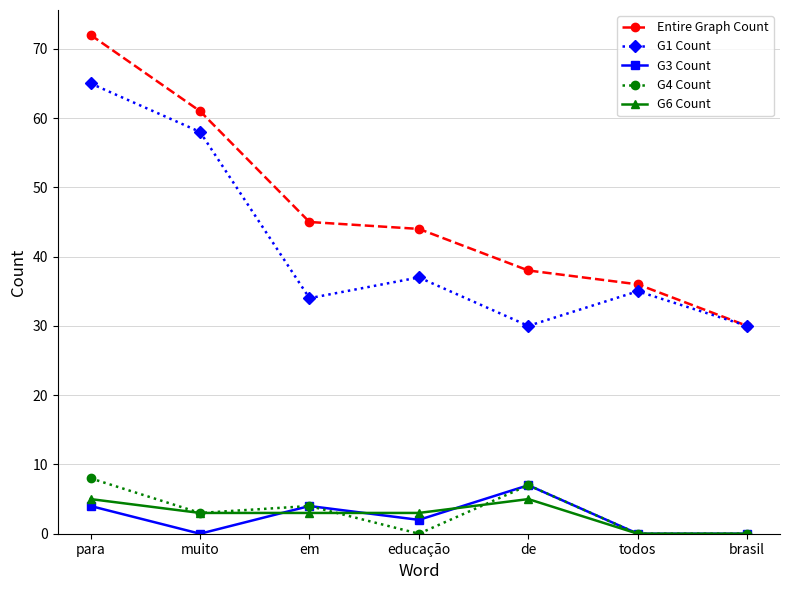

Which series has the largest range (max minus min)?

Entire Graph Count